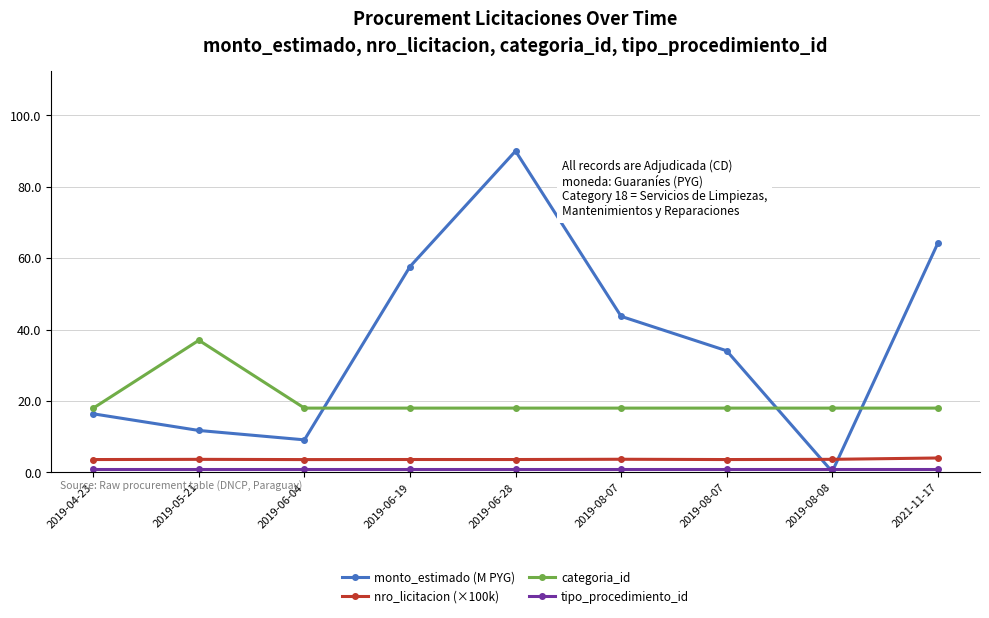

Is this an area chart (filled region under the line)?

No